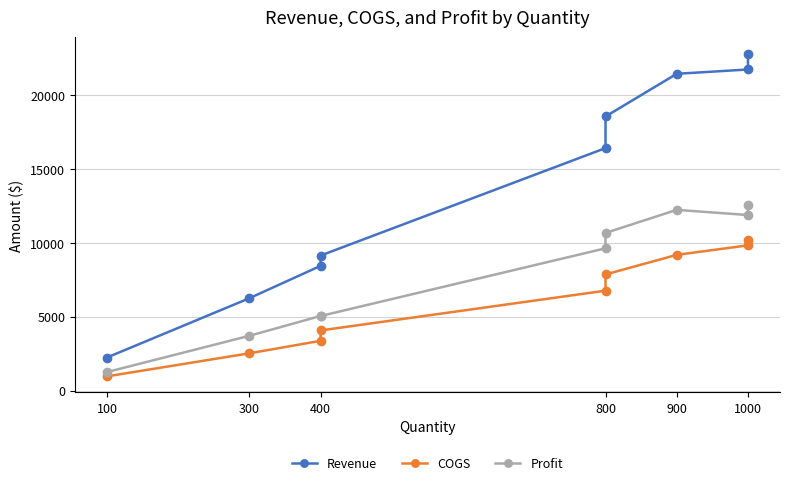

What are all the series names shown in the legend?

Revenue, COGS, Profit